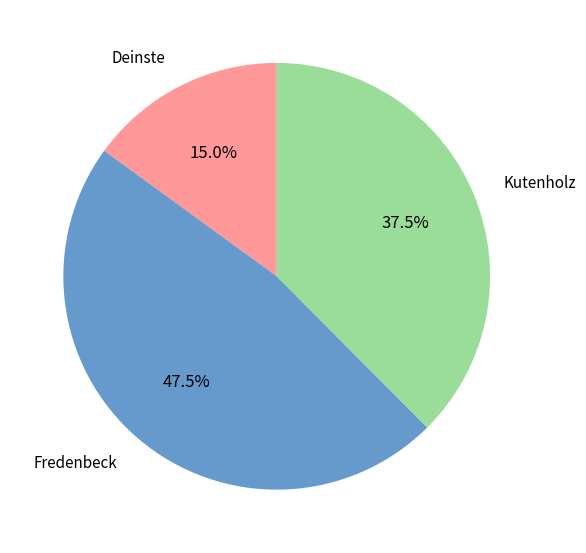

What is the largest slice in the pie chart?

Fredenbeck